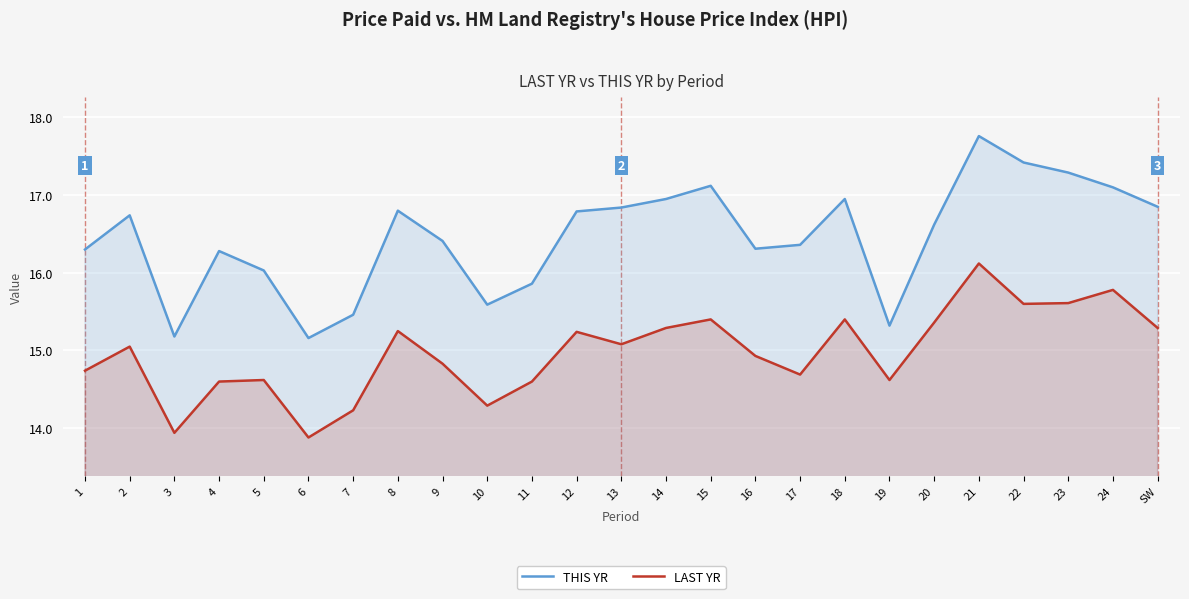

At how many categories does at least one series exceed 14?

25